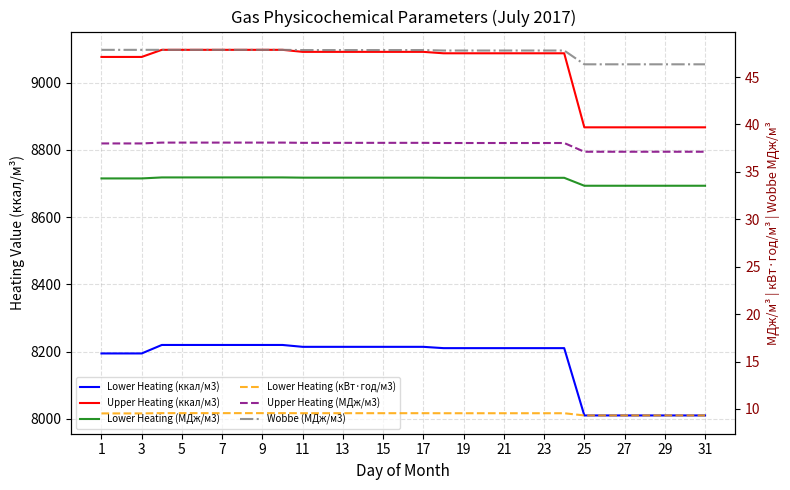

Which has a higher value, 18 or 23?

23